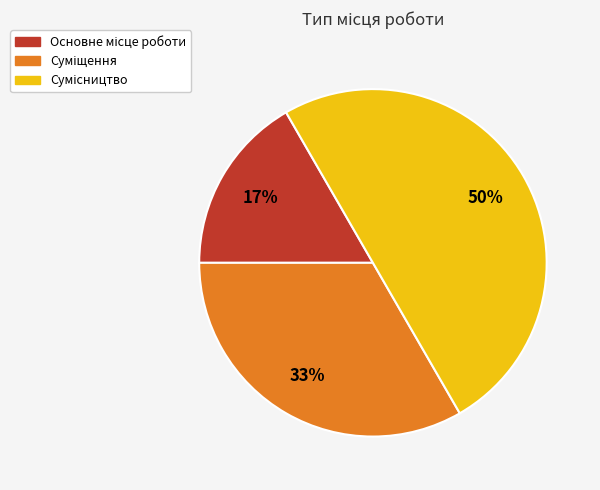

To the nearest percent, what is the average slice percentage?

33%